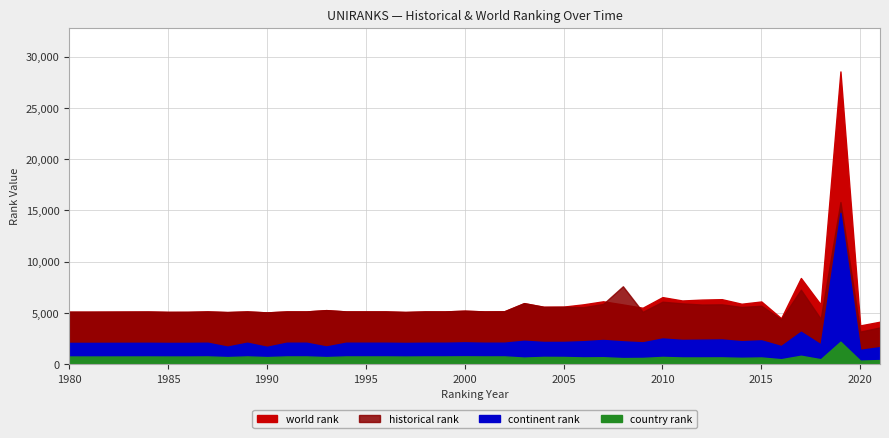

What is the total value across all series at 2000?

13289.0